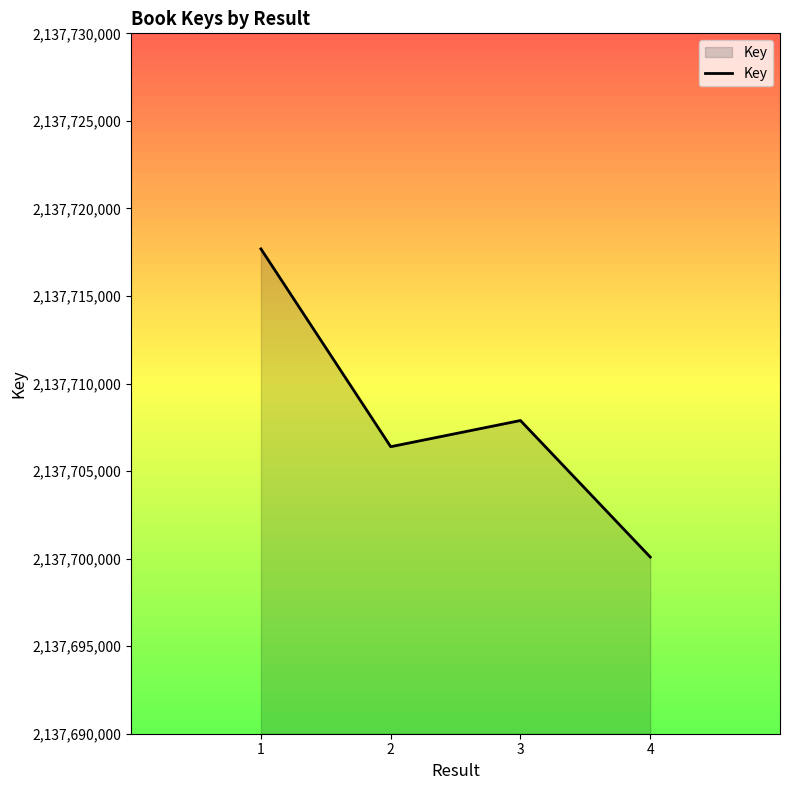

What is the greatest value displayed?

2137717689